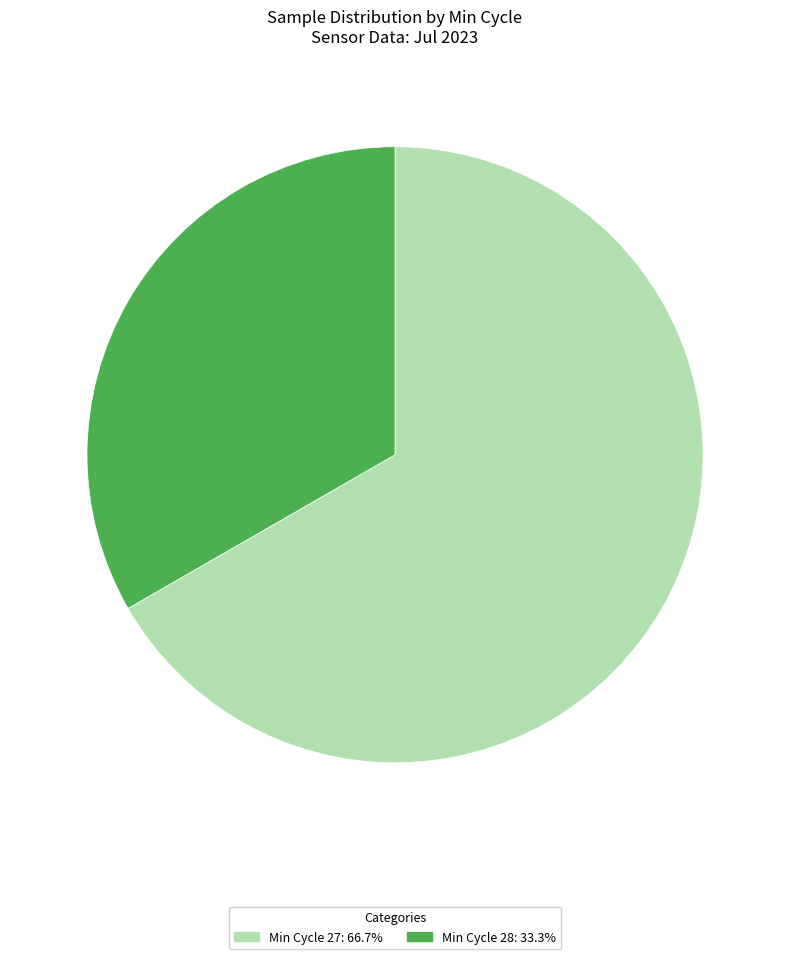

Do Min Cycle 28: 33.3% and Min Cycle 27: 66.7% together represent more than half of the pie?

Yes